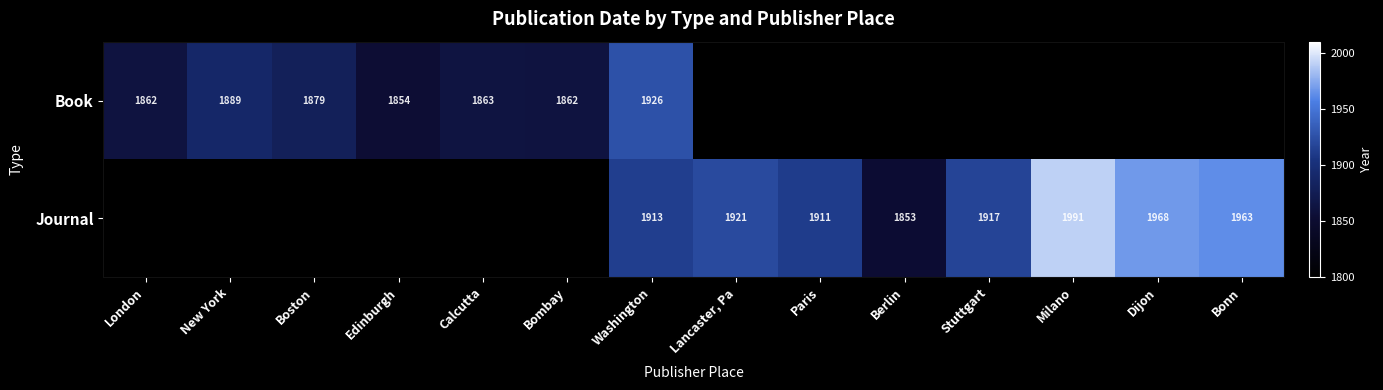

What is the difference between the Book values at Bombay and Boston?

17